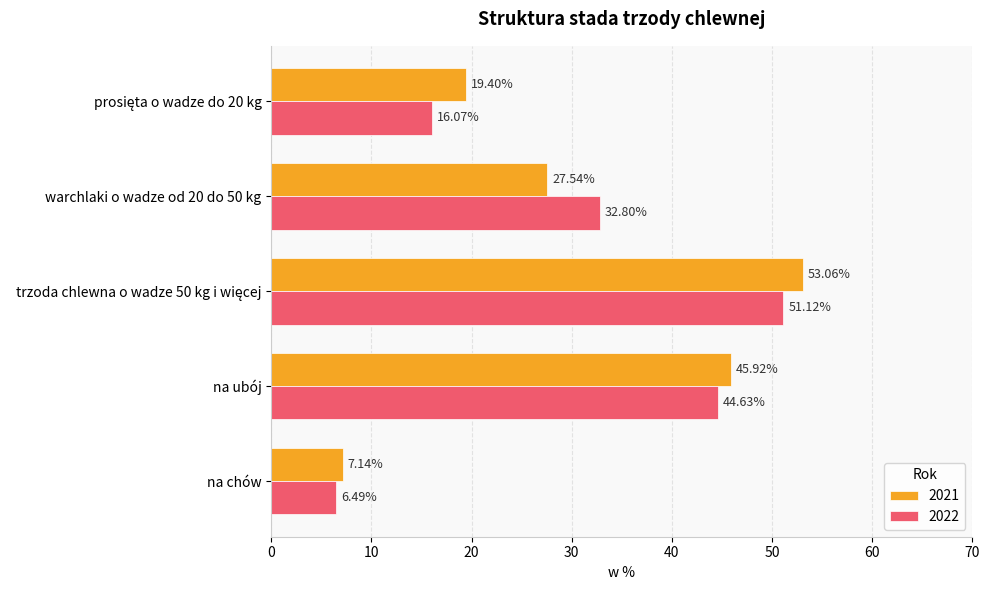

At na chów, list the series in order from largest to smallest.

2021, 2022